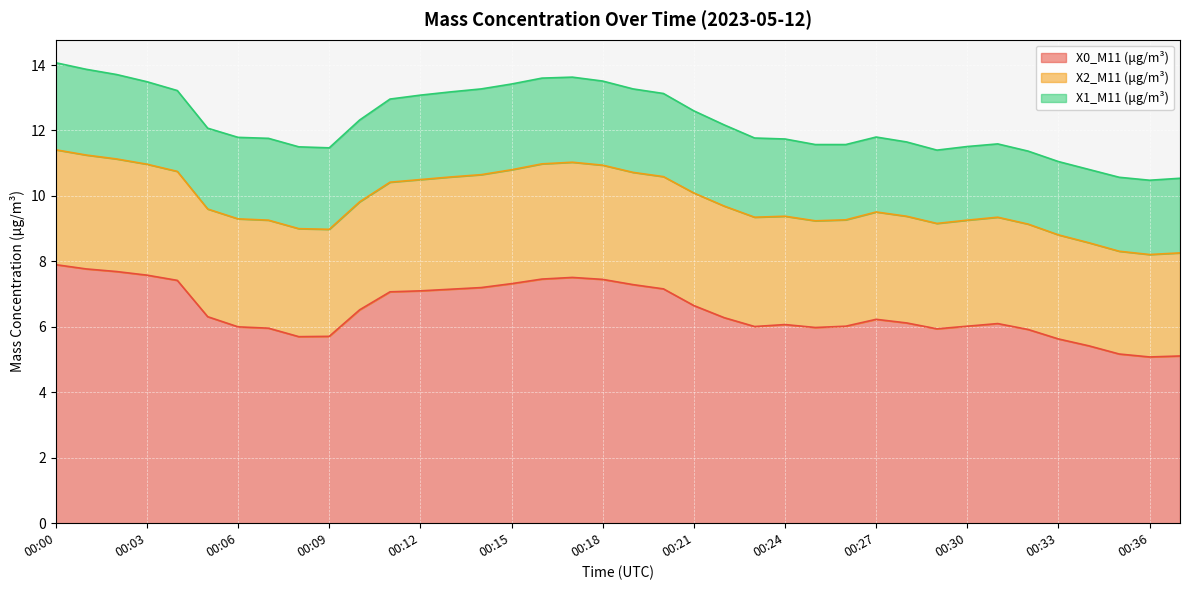

Reading left to right, list all the values displayed in this chart.

X0_M11 (μg/m³): 7.9	7.8	7.7	7.6	7.4	6.3	6.0	6.0	5.7	5.7	6.5	7.1	7.1	7.2	7.2	7.3	7.5	7.5	7.5	7.3	7.2	6.7	6.3	6.0	6.1	6.0	6.0	6.2	6.1	5.9	6.0	6.1	5.9	5.6	5.4	5.2	5.1	5.1
X2_M11 (μg/m³): 3.5	3.5	3.4	3.4	3.3	3.3	3.3	3.3	3.3	3.3	3.3	3.4	3.4	3.4	3.5	3.5	3.5	3.5	3.5	3.4	3.4	3.4	3.4	3.3	3.3	3.3	3.2	3.3	3.3	3.2	3.2	3.2	3.2	3.2	3.1	3.1	3.1	3.1
X1_M11 (μg/m³): 2.7	2.6	2.6	2.5	2.5	2.5	2.5	2.5	2.5	2.5	2.5	2.5	2.6	2.6	2.6	2.6	2.6	2.6	2.6	2.5	2.5	2.5	2.5	2.4	2.4	2.3	2.3	2.3	2.3	2.2	2.2	2.2	2.2	2.2	2.2	2.3	2.3	2.3